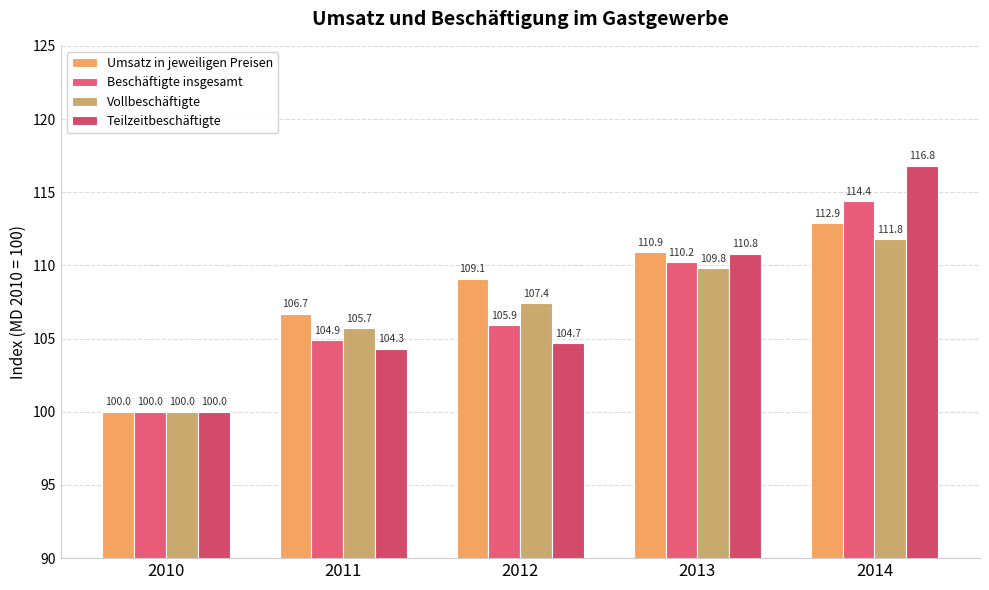

What is the highest value of the Beschäftigte insgesamt series?

114.4